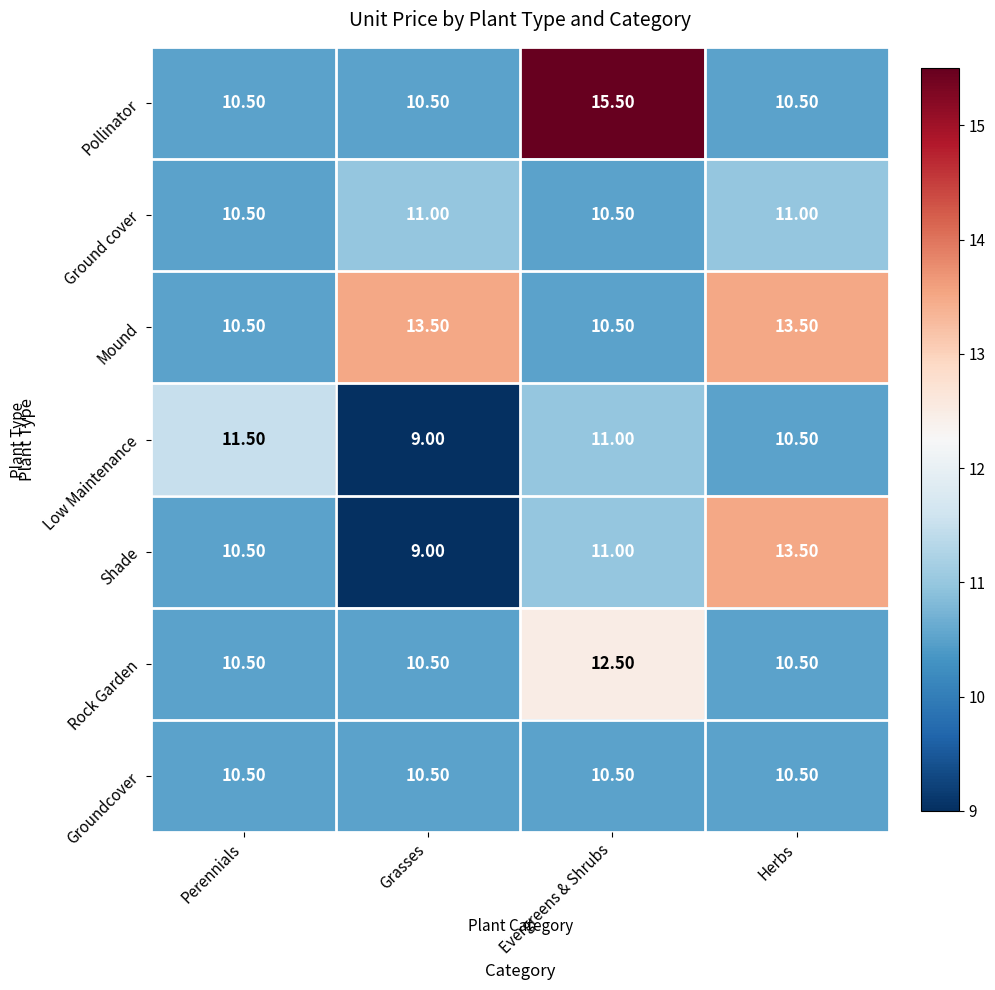

What is the difference between the maximum and second lowest values in the Low Maintenance series?

1.0